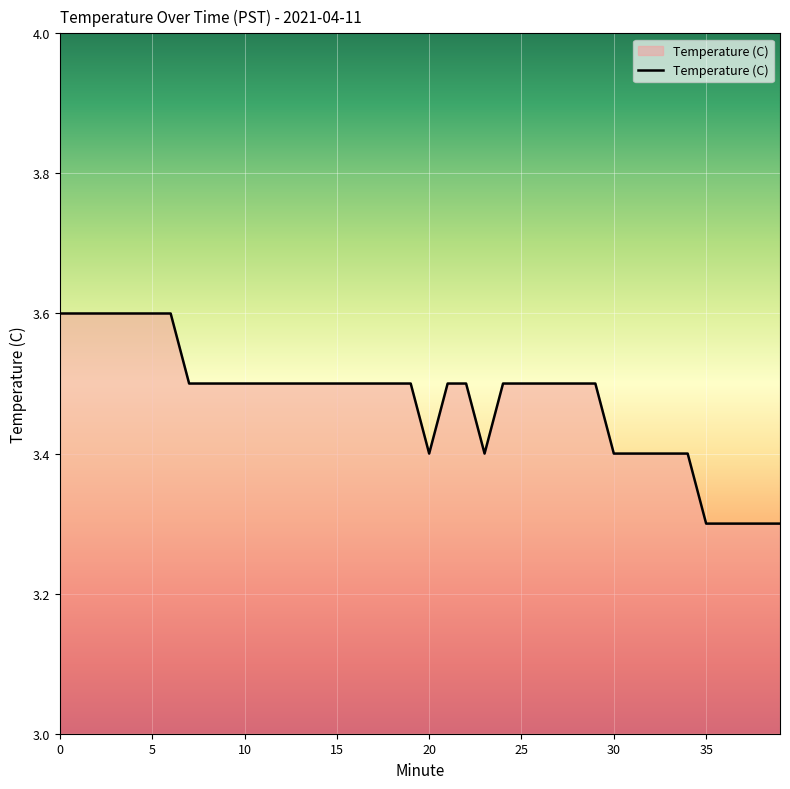

What is the smallest value displayed?

3.3